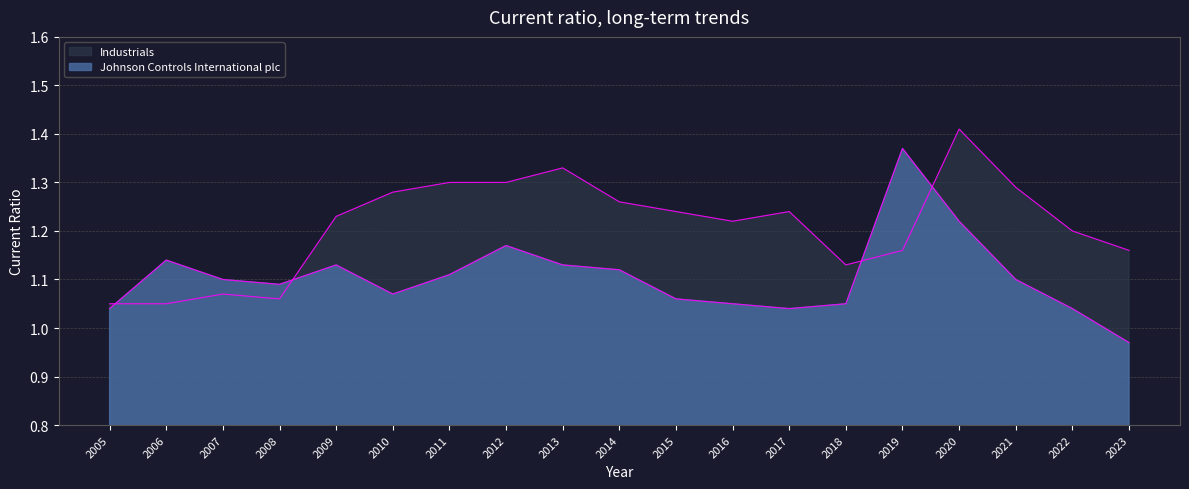

Rank the series by their maximum value, from highest to lowest.

Industrials, Johnson Controls International plc